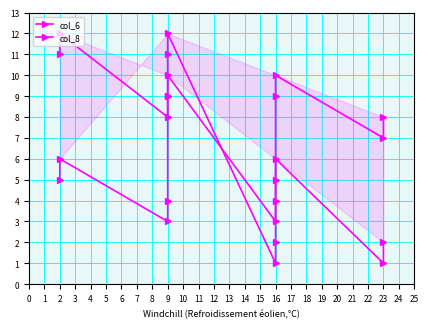

Reading right to left, list all the values displayed in this chart.

col_6: 2	1	6	5	4	3	10	9	9	8	12	11
col_8: 8	7	10	9	2	1	12	11	4	3	6	5